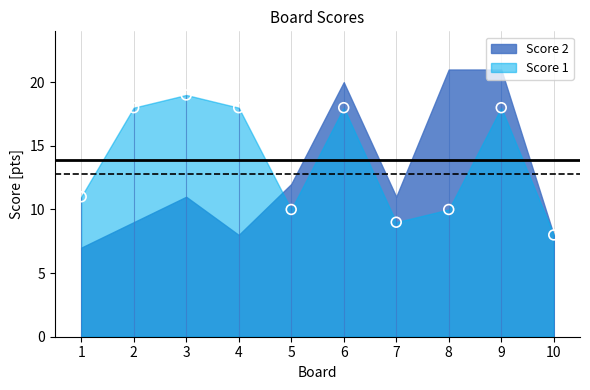

What is the change in value from 8 to 10?

-2